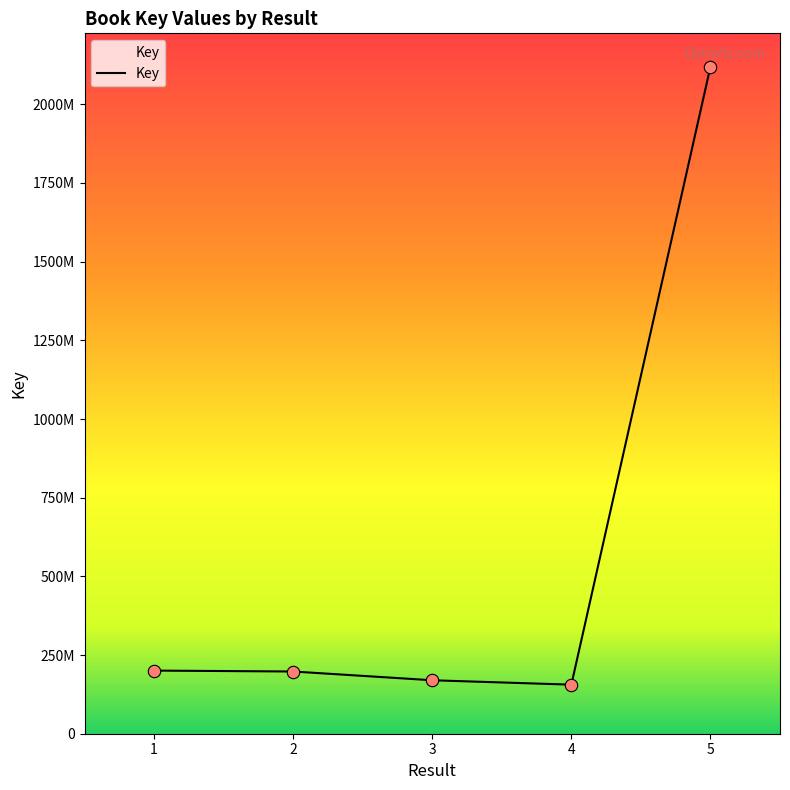

Approximately how many times larger is the value at 3 compared to 1?

0.8